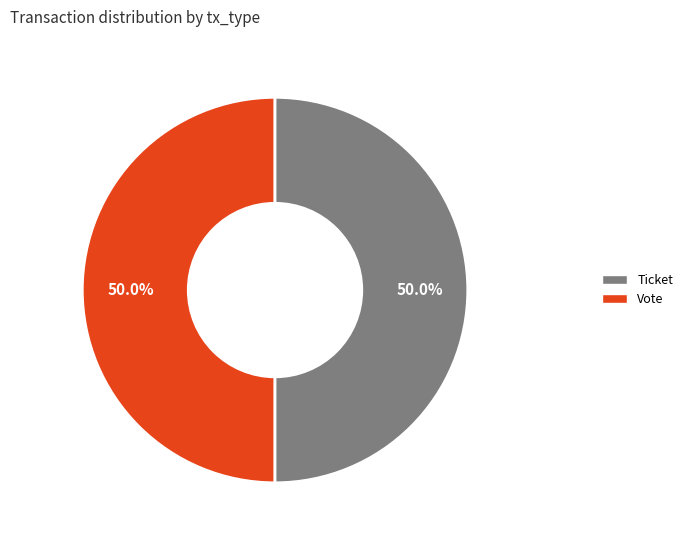

To the nearest percent, what is the difference between the largest and smallest slice percentages?

0%